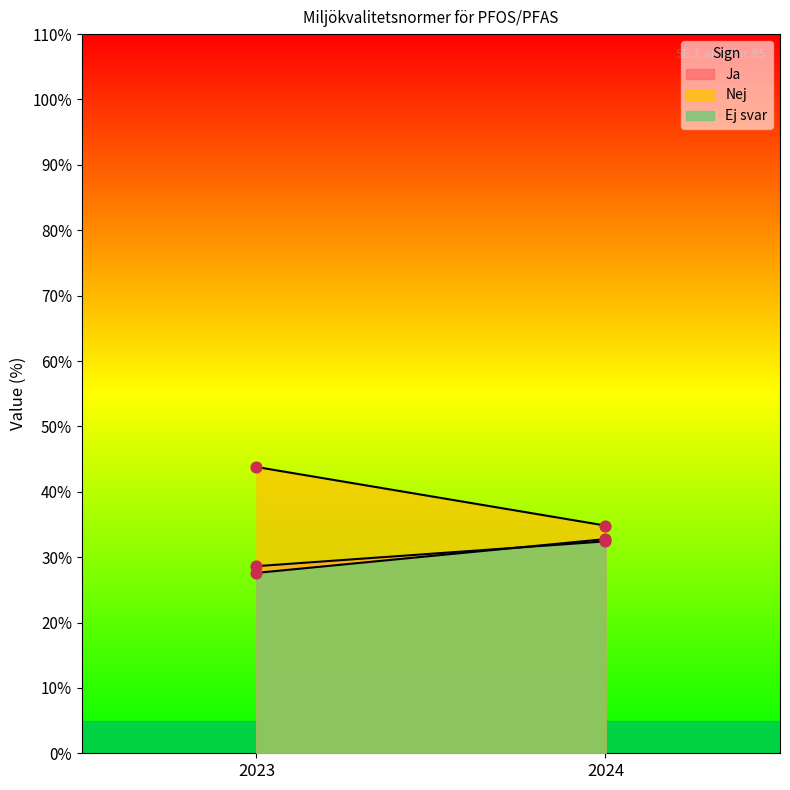

Is the value of Nej at 2023 greater than the value of Ej svar at 2023?

Yes